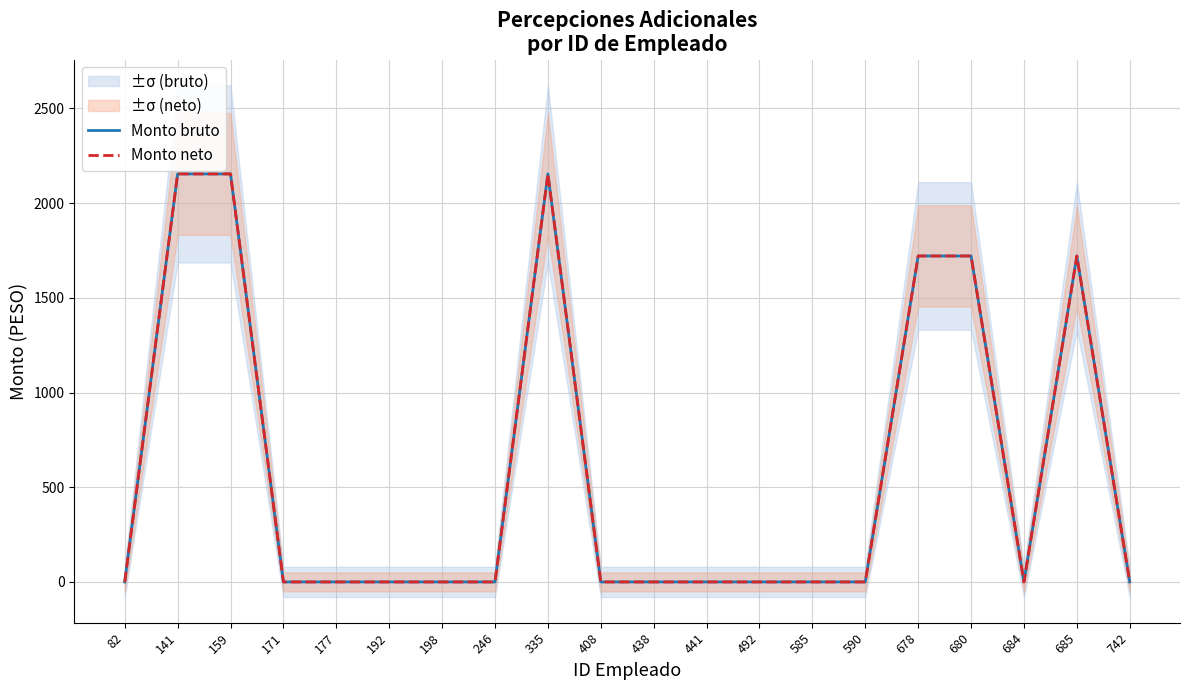

What is the difference between the maximum and minimum values in the Monto neto series?

2154.3